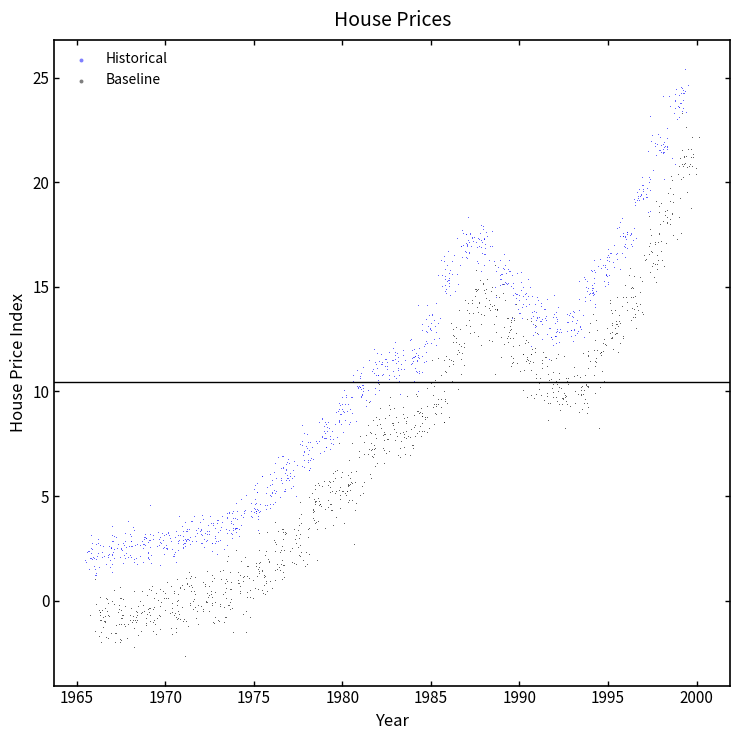

Which series reaches the minimum Y coordinate?

Baseline